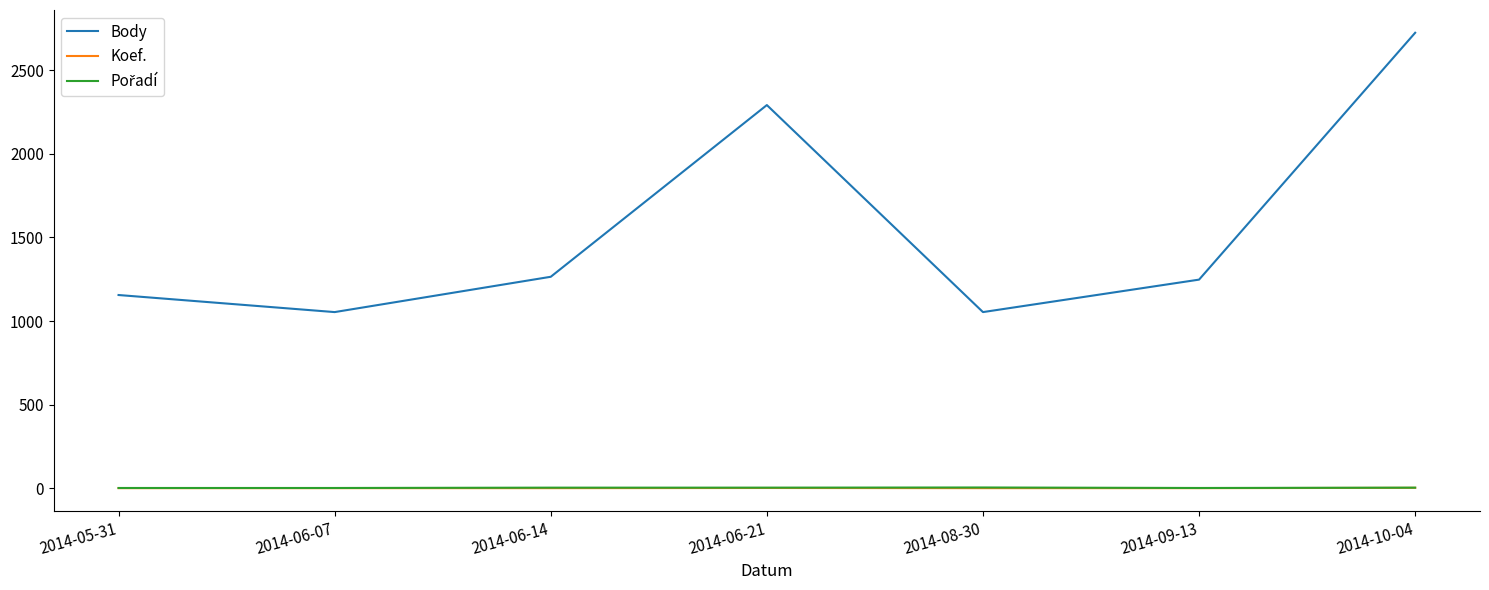

What is the smallest value displayed?

2